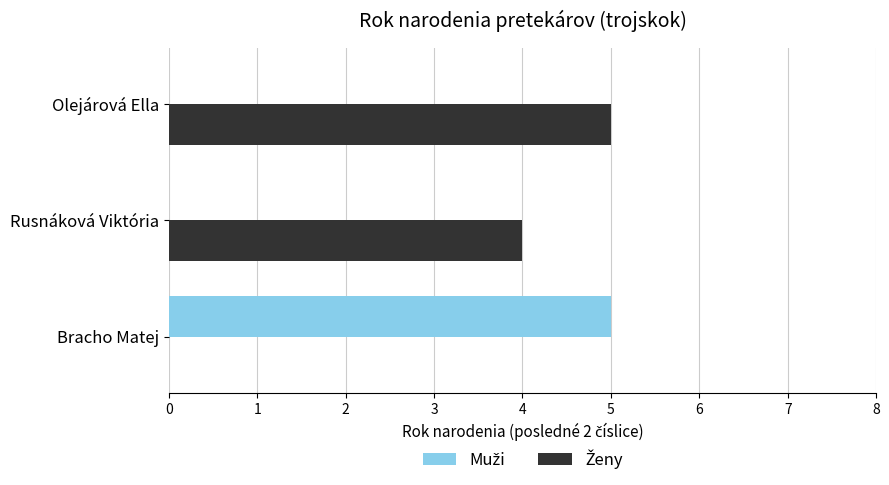

What is the maximum value shown in the chart?

5